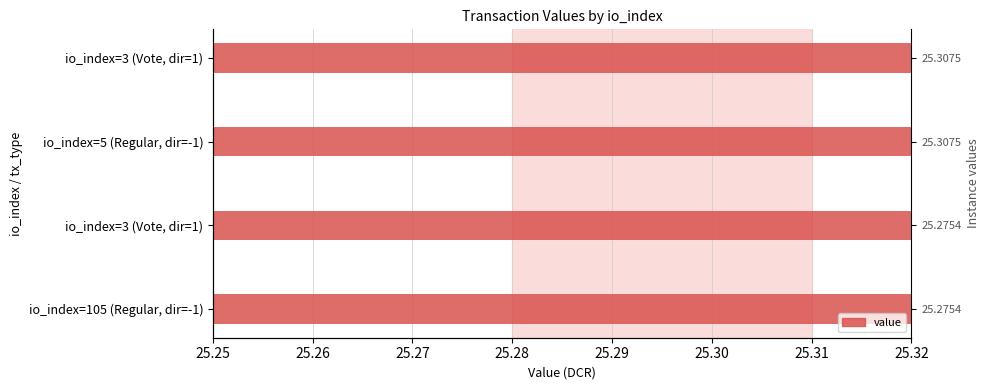

Approximately how many times larger is the value at io_index=3 (Vote, dir=1) compared to io_index=105 (Regular, dir=-1)?

1.0